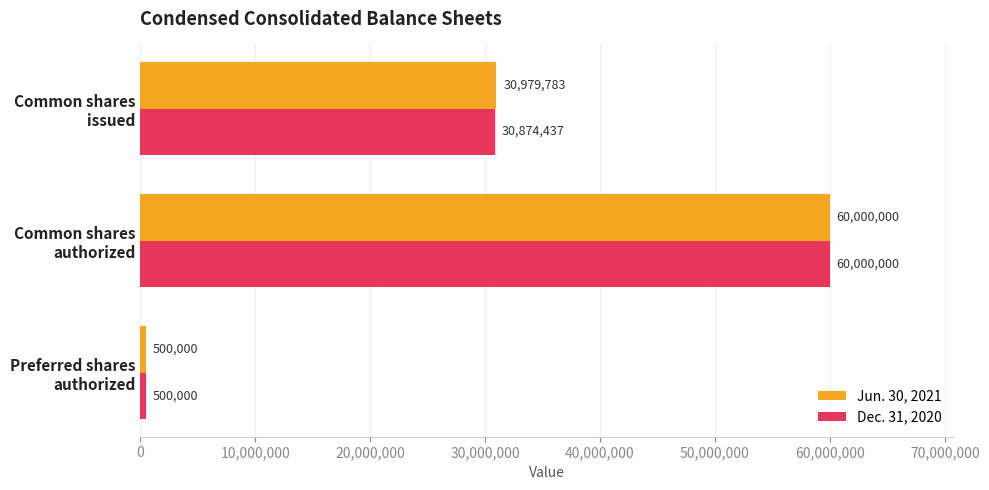

What is the average value of the Jun. 30, 2021 series?

30493261